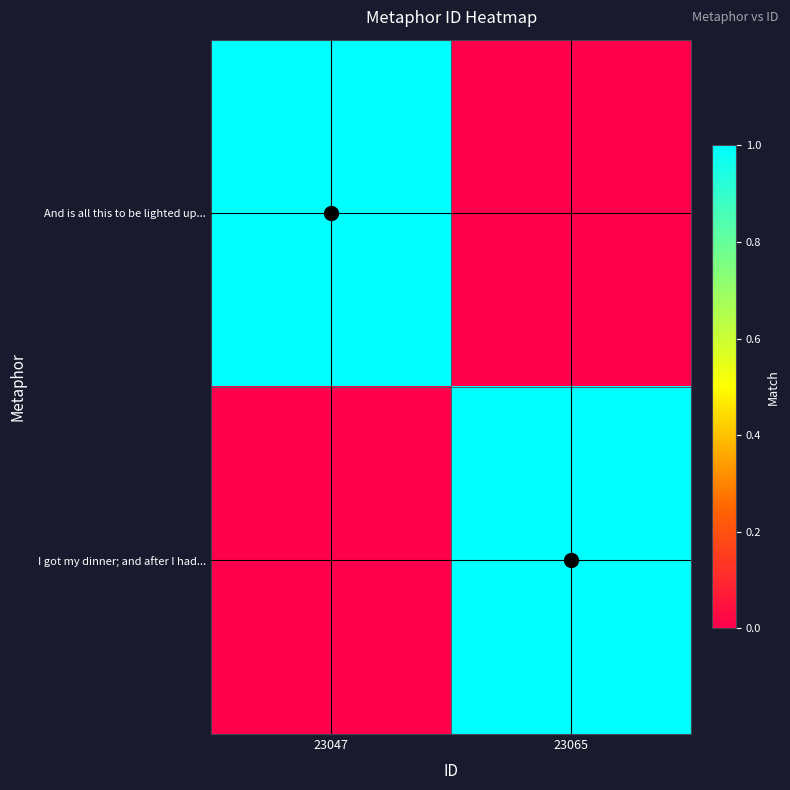

Reading left to right, transcribe all the data shown in this chart.

And is all this to be lighted up...: 23047=1	23065=0
I got my dinner; and after I had...: 23047=0	23065=1